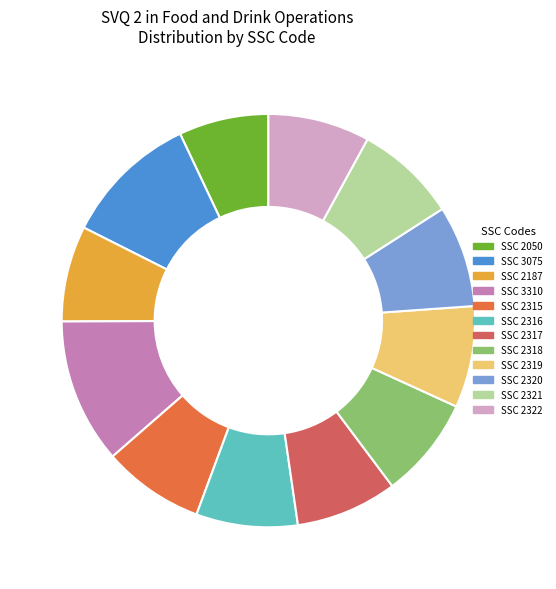

Between SSC 2187 and SSC 3075, which is larger?

SSC 3075